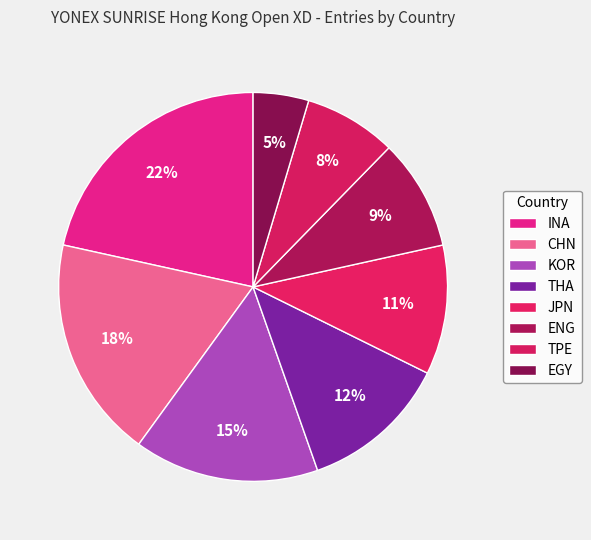

Count the number of slices in the pie.

8